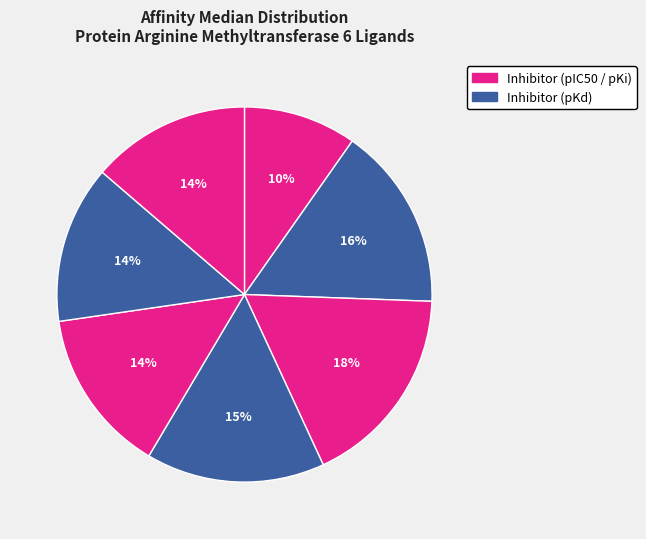

How many segments does this pie chart have?

7